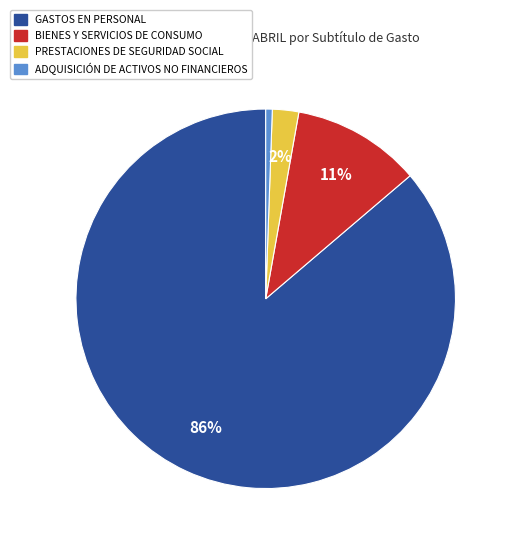

Combined, do PRESTACIONES DE SEGURIDAD SOCIAL and BIENES Y SERVICIOS DE CONSUMO account for over 50%?

No